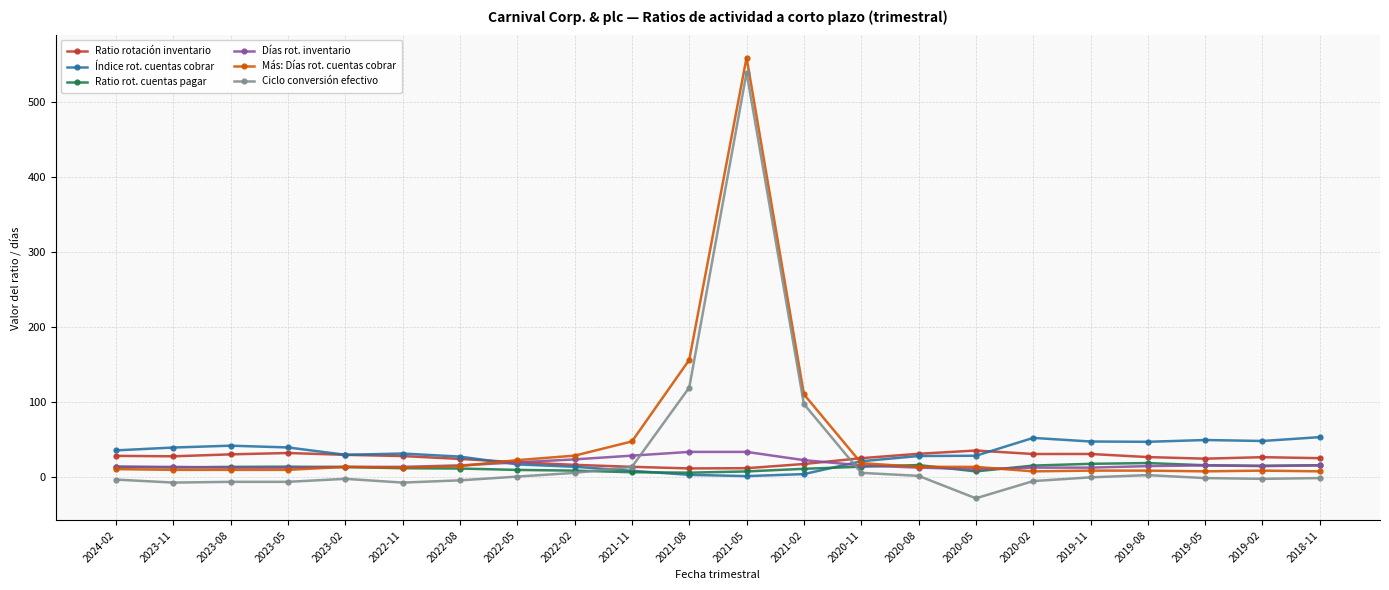

At which label does Ratio rot. cuentas pagar first exceed 13?

2024-02